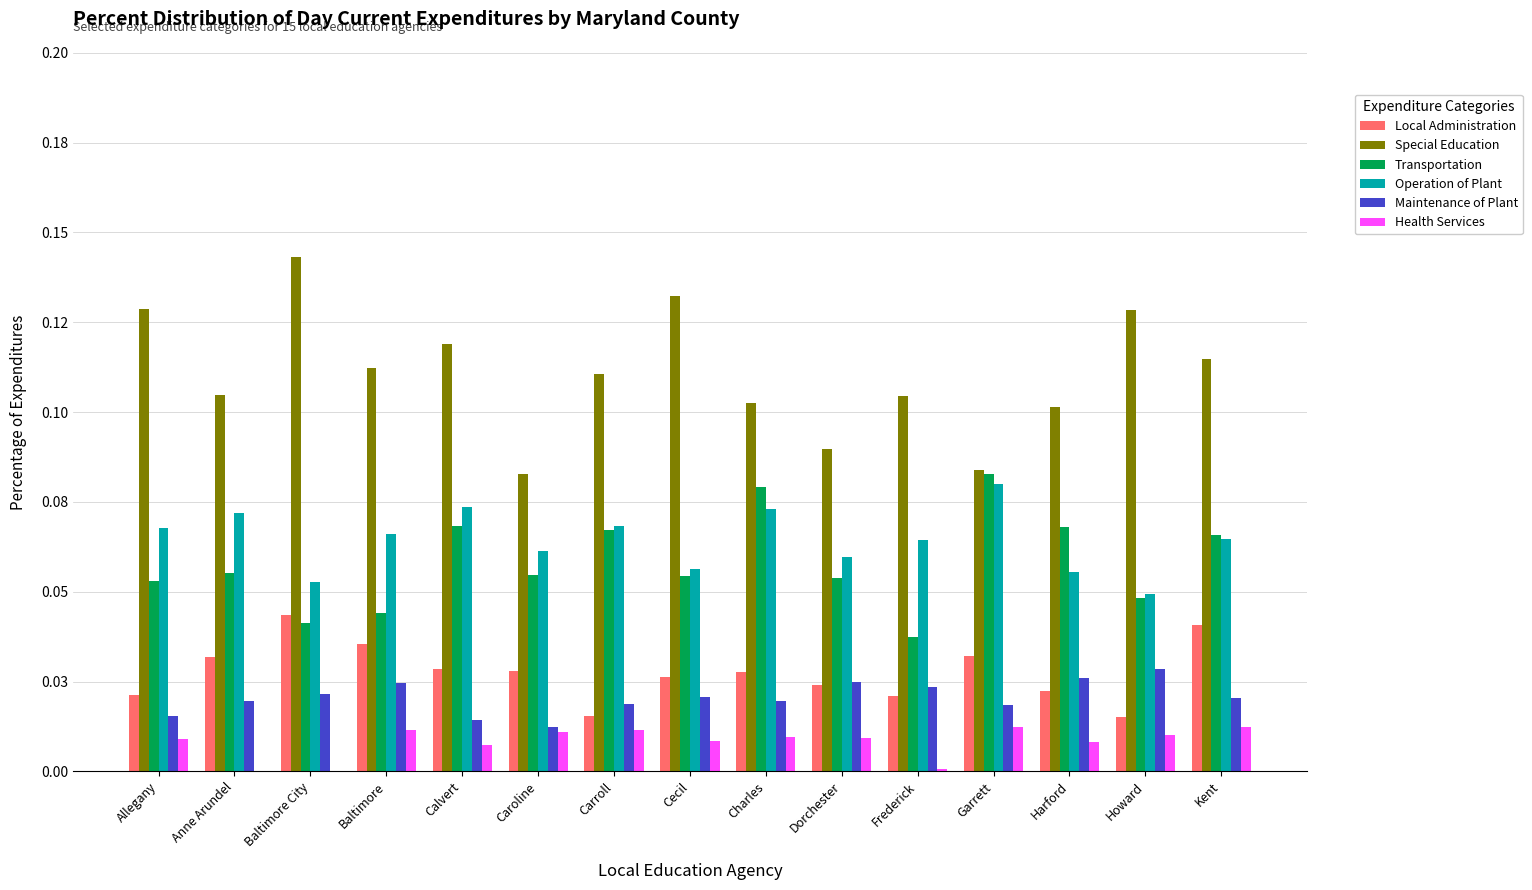

What position from the right is Harford?

3